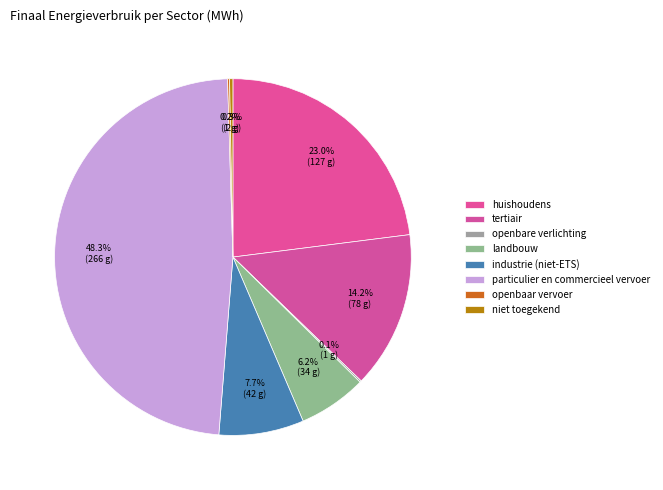

Rank the categories by value from lowest to highest.

openbare verlichting, openbaar vervoer, niet toegekend, landbouw, industrie (niet-ETS), tertiair, huishoudens, particulier en commercieel vervoer